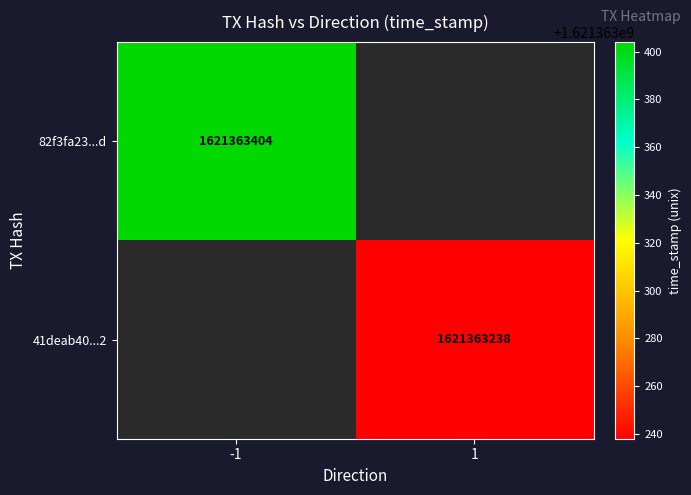

How many categories are shown in the chart?

2